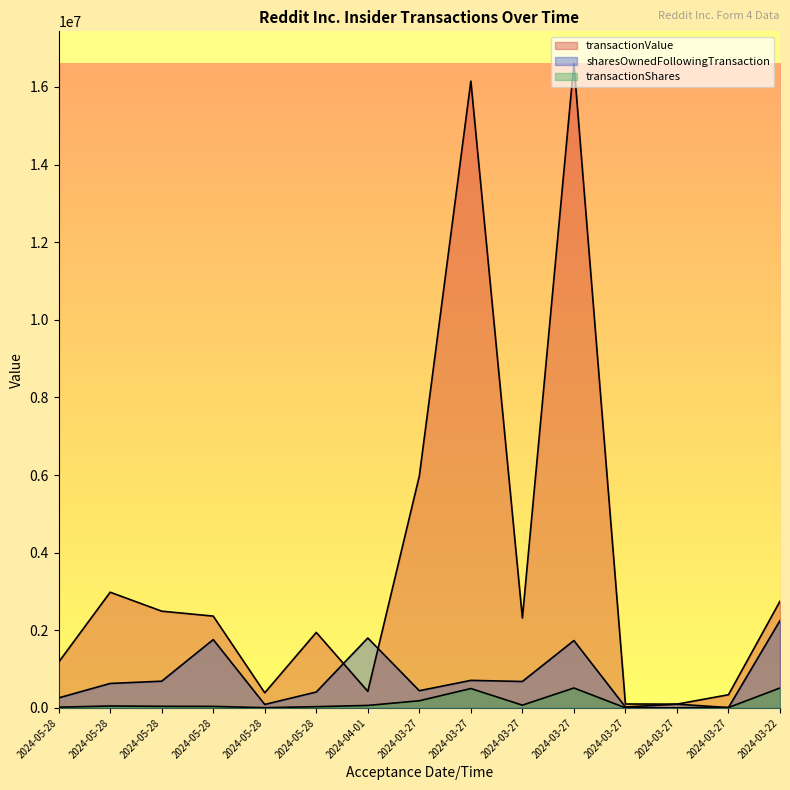

At which label does transactionShares reach its minimum?

2024-03-27